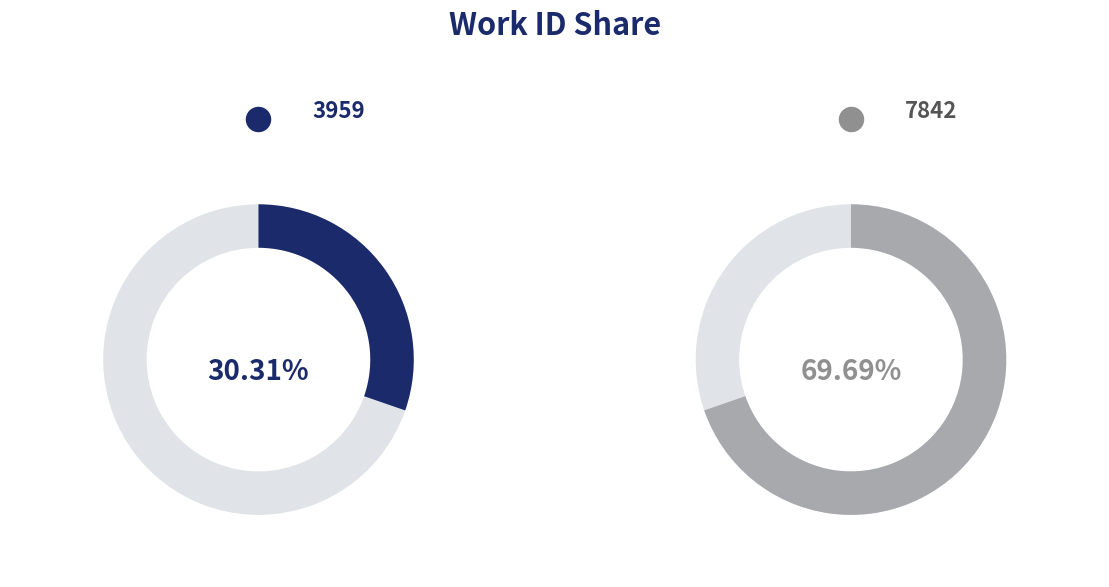

What percentage do 3959 and 7842 together represent?

100.0%